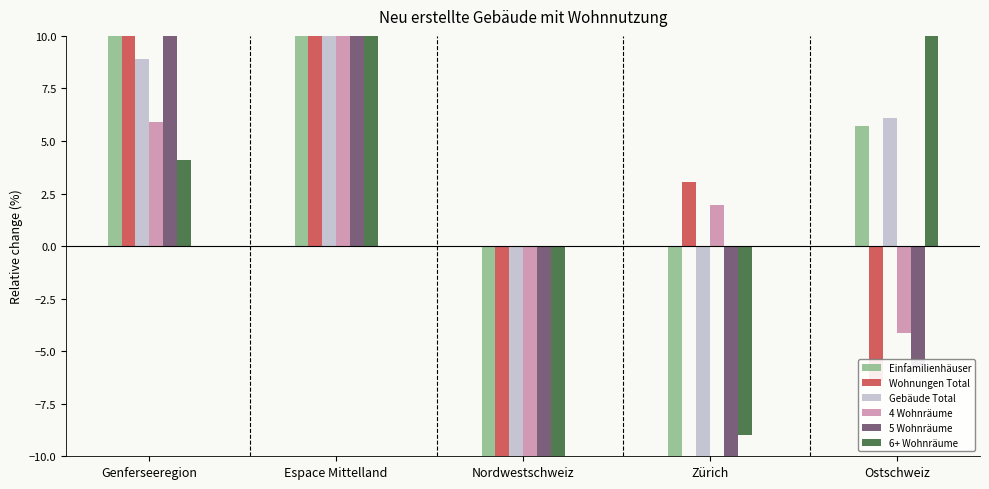

Is the value of Wohnungen Total at Zürich greater than the value of 6+ Wohnräume at Zürich?

Yes